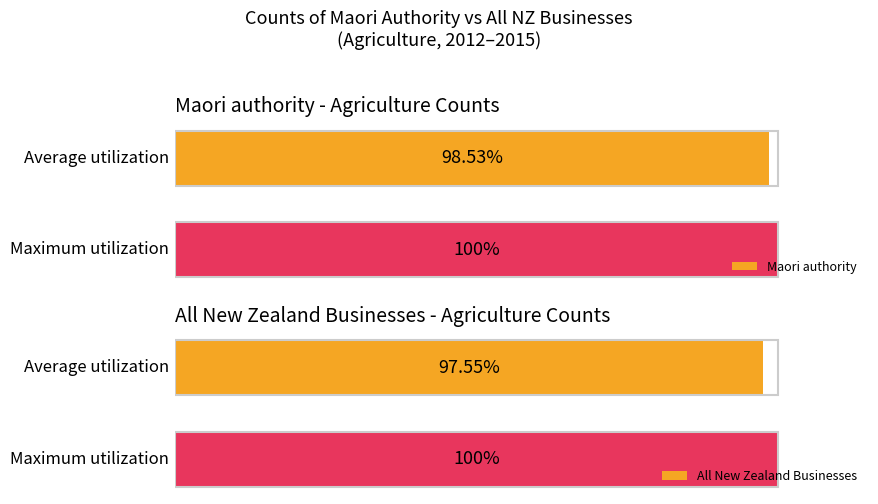

How many bars are there in total?

4